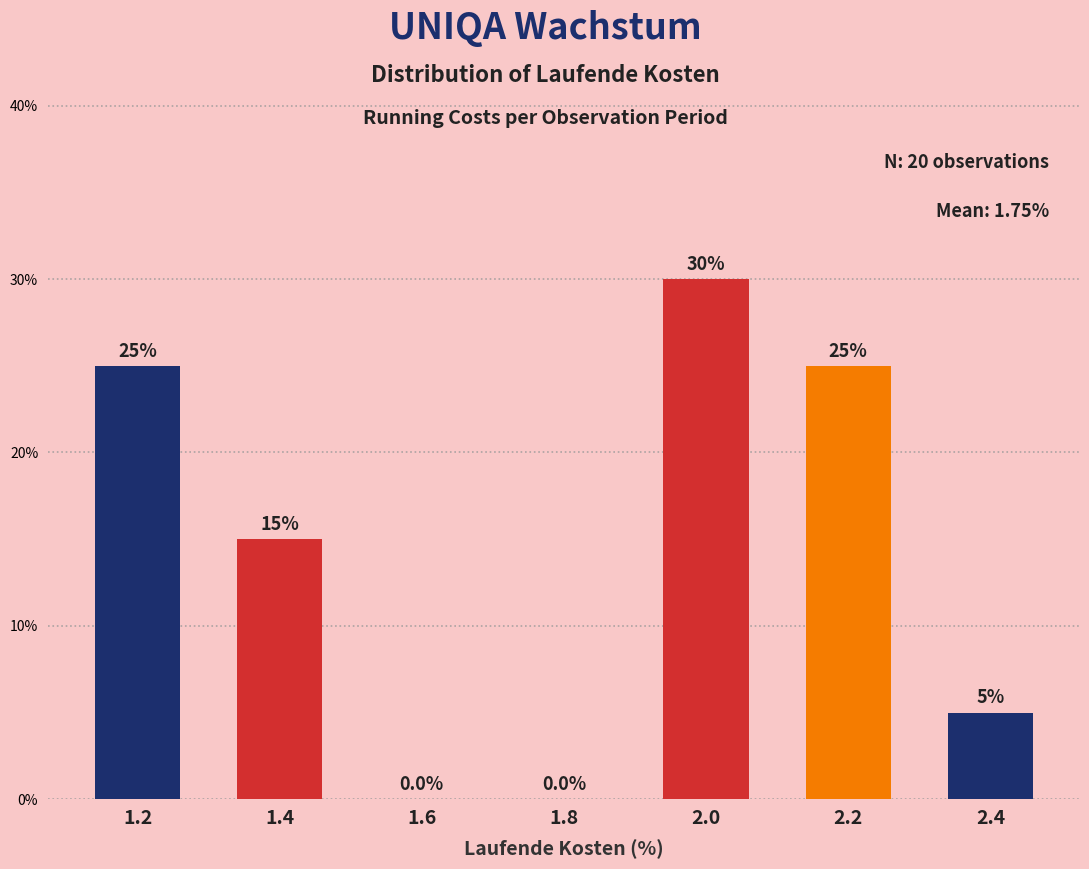

Reading left to right, list every bar in this chart as the range it spans on the x-axis followed by its height.

1.1 to 1.3: 25.0
1.3 to 1.5: 15.0
1.5 to 1.7: 0.0
1.7 to 1.9: 0.0
1.9 to 2.1: 30.0
2.1 to 2.3: 25.0
2.3 to 2.5: 5.0